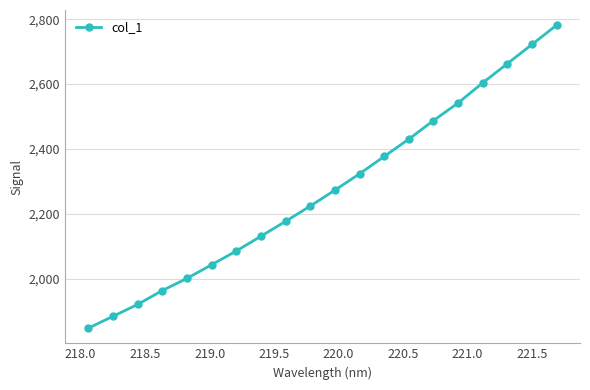

Reading left to right, list all the values displayed in this chart.

1847.9	1884.5	1920.9	1963.9	2001.3	2043.3	2085.6	2131.3	2177.0	2224.1	2273.1	2323.5	2377.0	2430.5	2487.5	2541.8	2603.8	2662.9	2722.2	2781.7